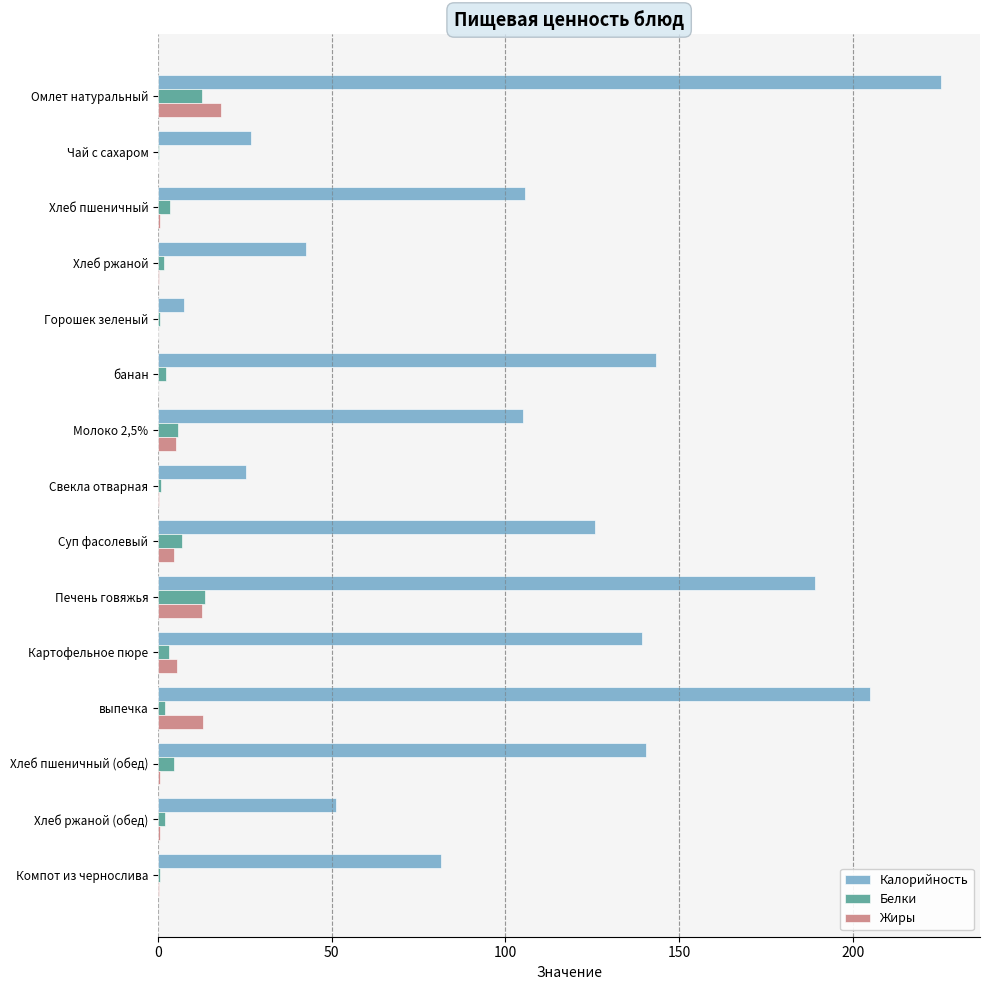

What are all the series names shown in the legend?

Калорийность, Белки, Жиры